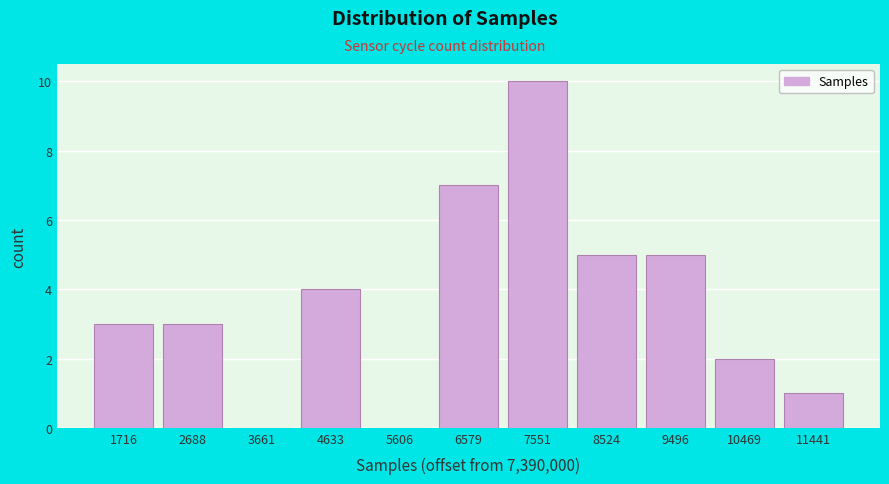

Reading left to right, transcribe all the data shown in this chart.

1716=3	2688=3	3661=0	4633=4	5606=0	6579=7	7551=10	8524=5	9496=5	10469=2	11441=1